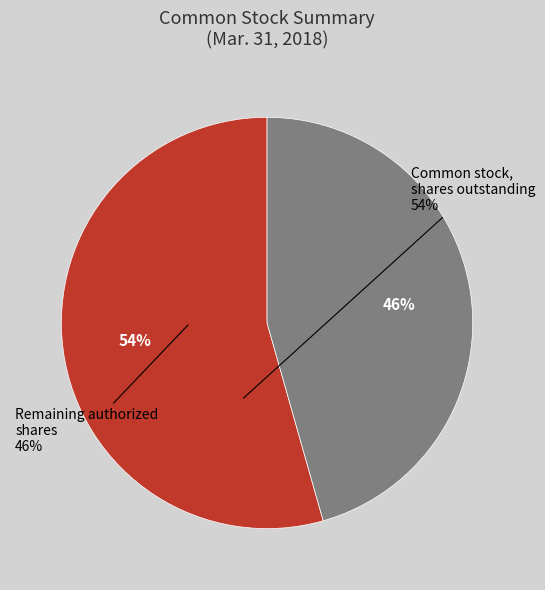

Which slice is the largest?

Common stock, shares outstanding